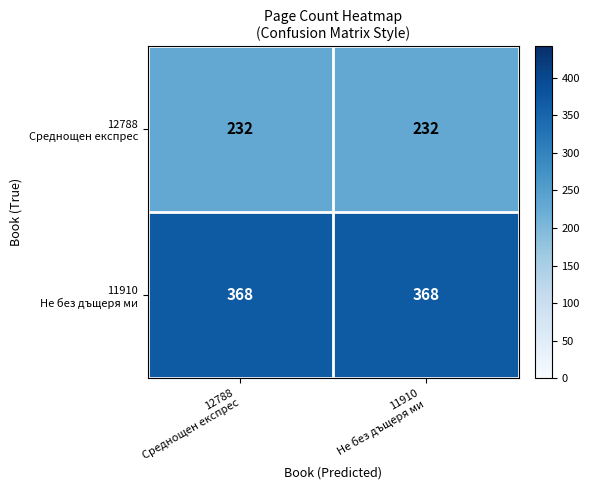

What is the smallest value displayed?

232